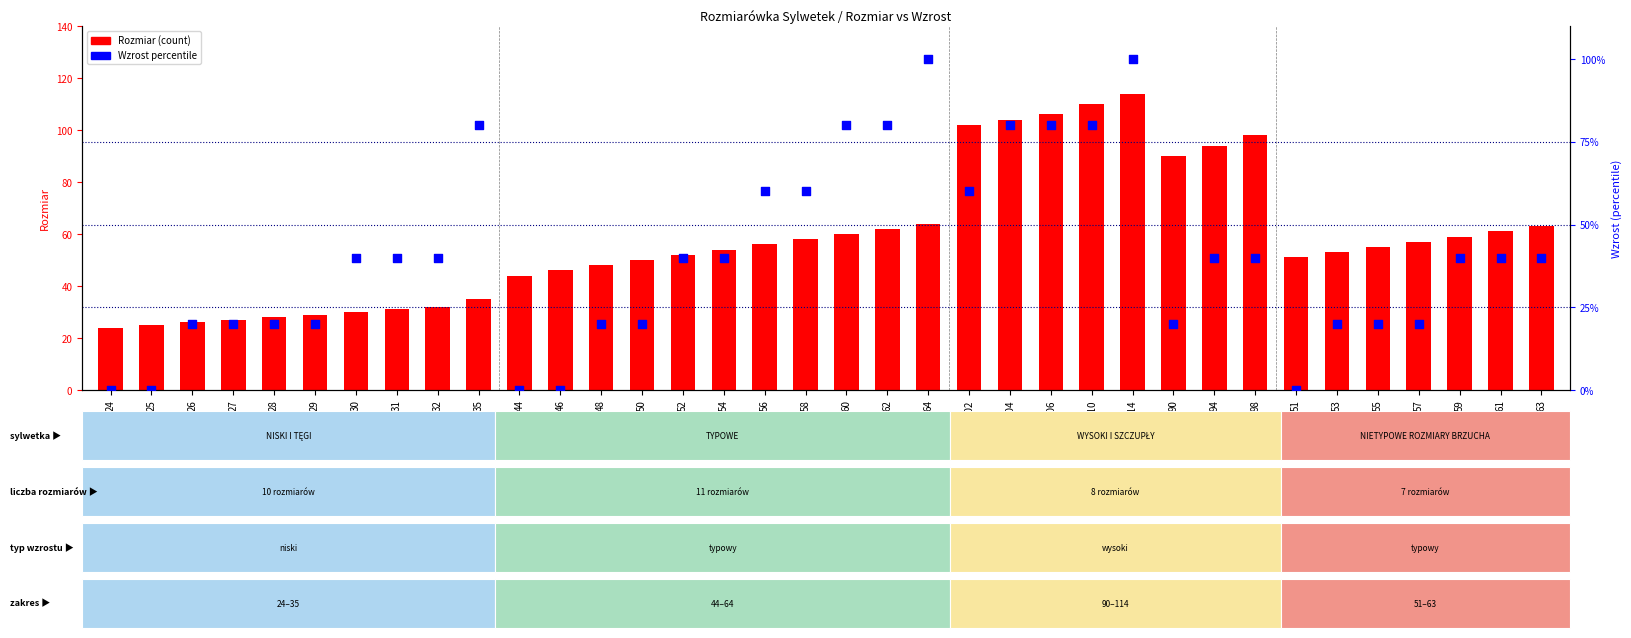

At which category is the sum across all series the highest?

114